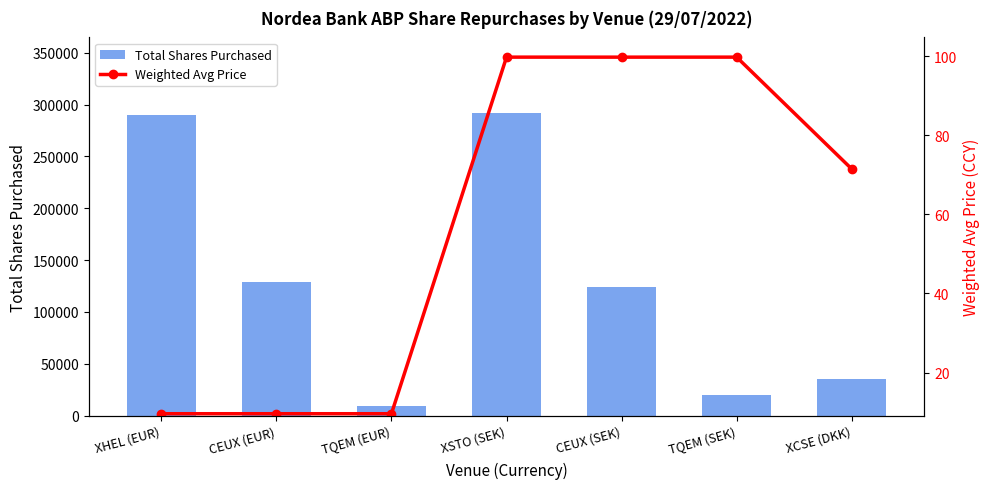

What position from the left is XSTO (SEK)?

4